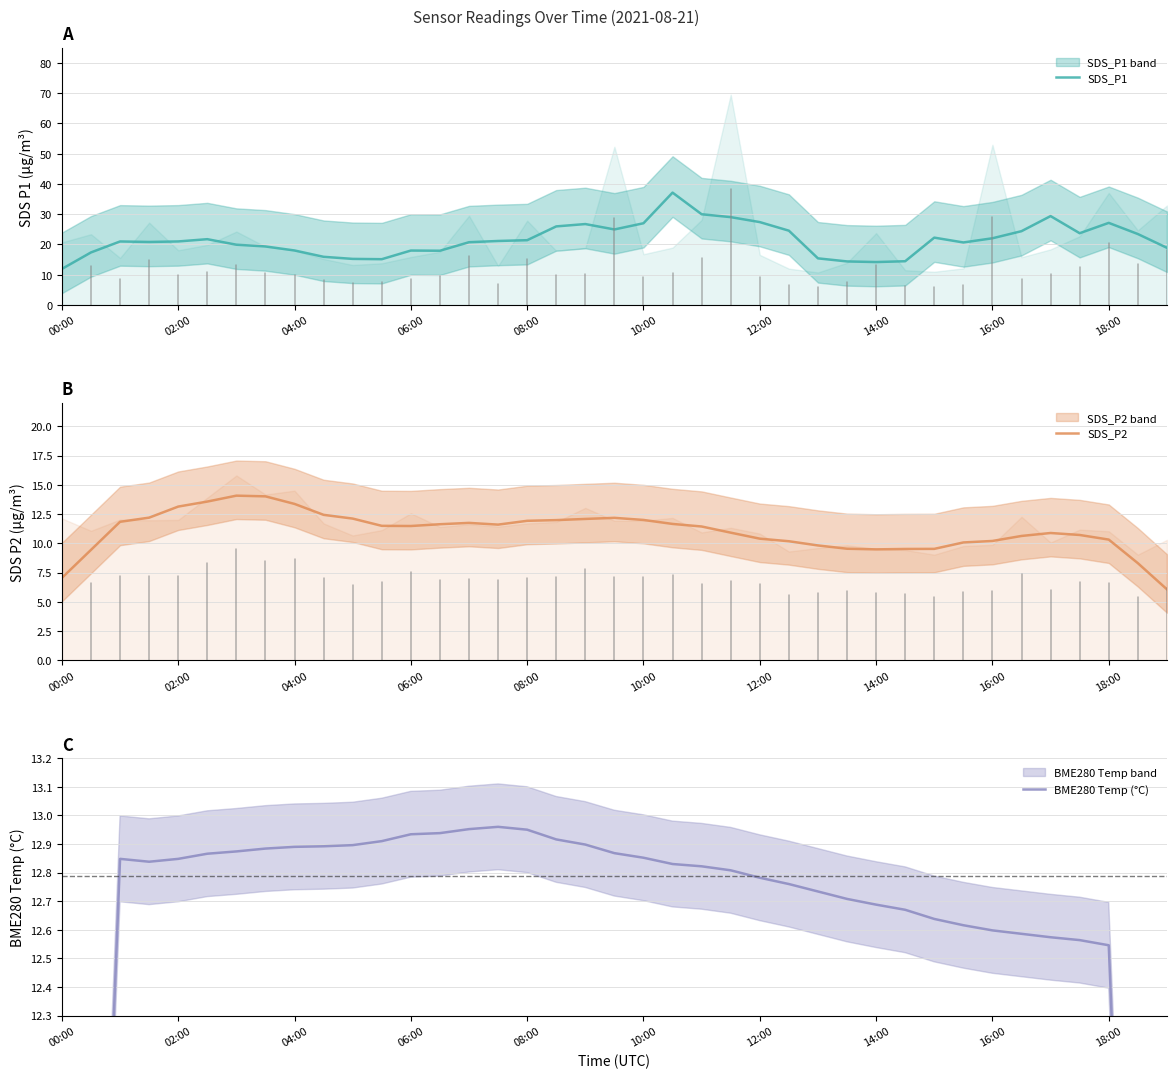

What is the value of the SDS_P1 point at the 6th from the left?

21.8